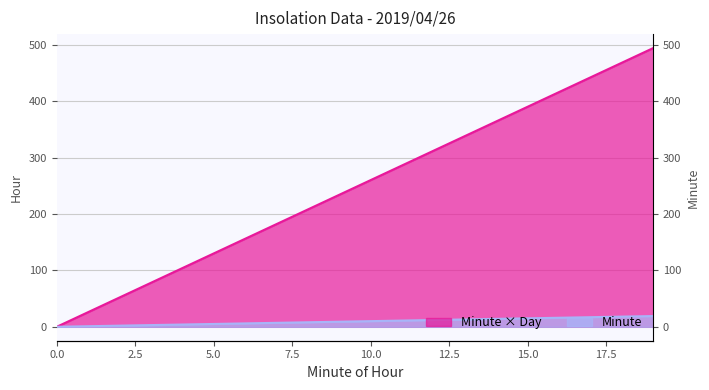

What is the sum of all values?

4940